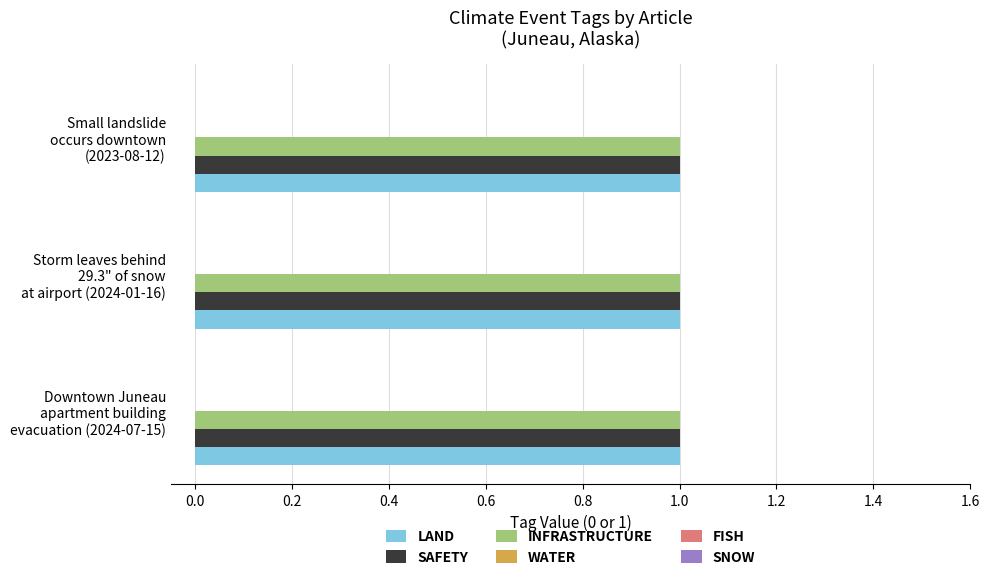

What is the sum of the LAND values at Storm leaves behind
29.3" of snow
at airport (2024-01-16) and Small landslide
occurs downtown
(2023-08-12)?

2